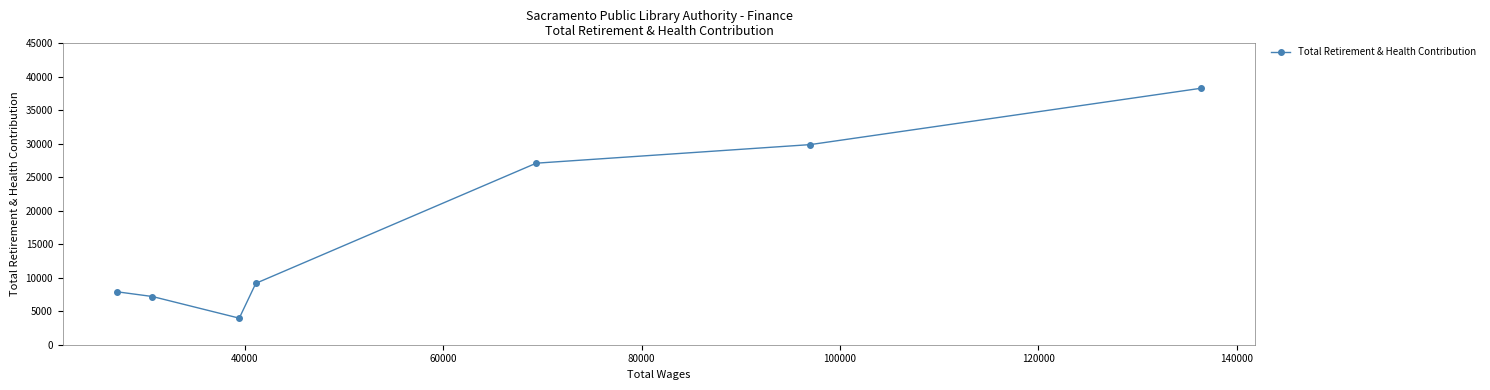

What is the sum of all values?

123509